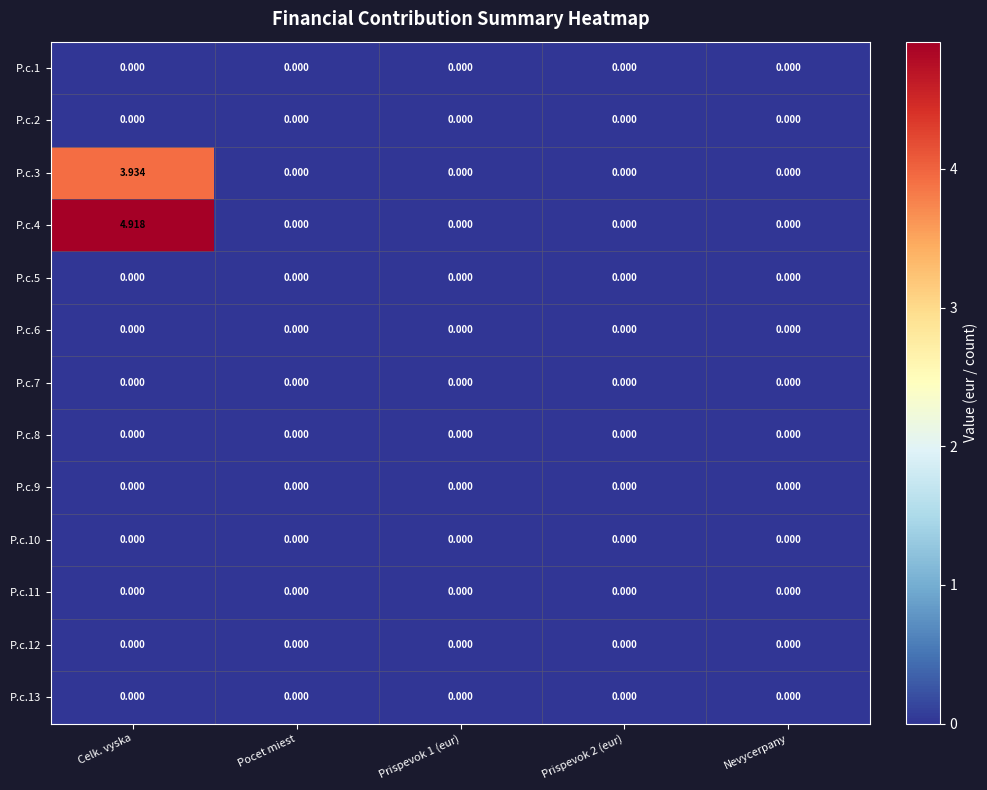

At which category is the sum across all series the highest?

Celk. vyska